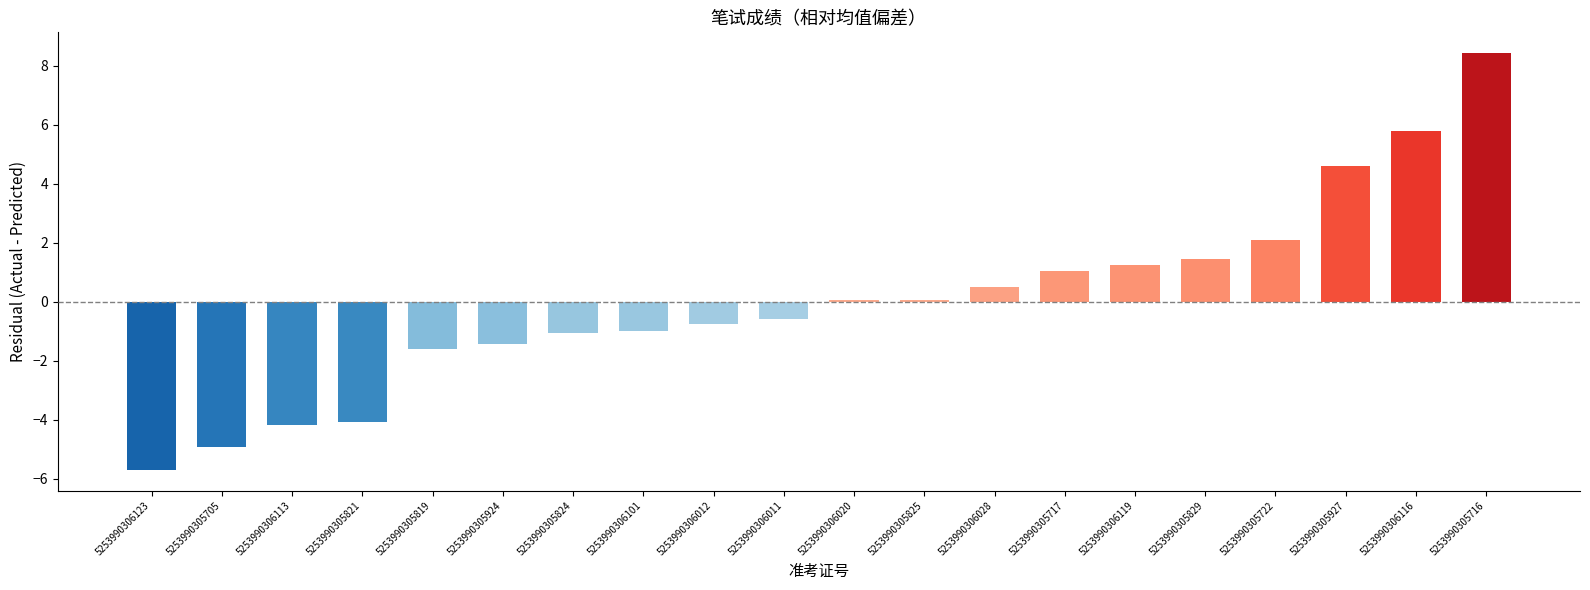

What is the greatest value displayed?

8.4